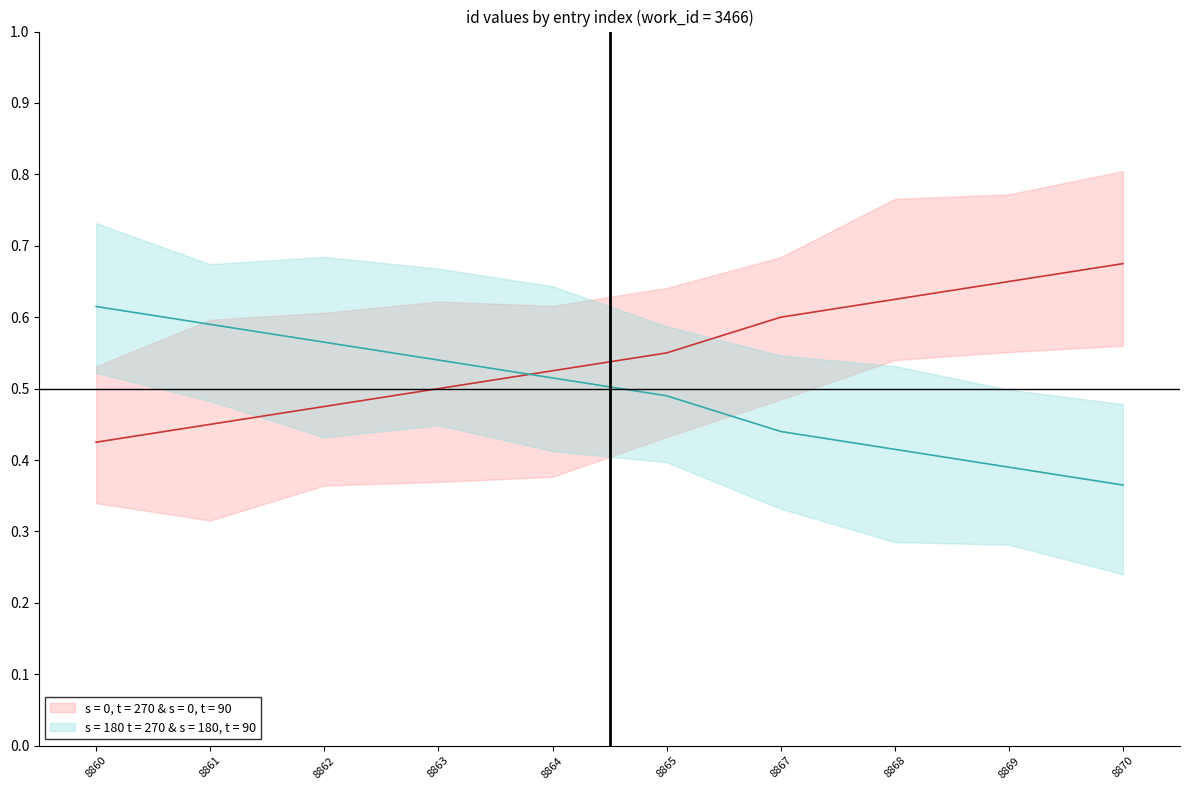

Reading left to right, what are all the values shown in this chart?

id_upper: 8860=0.4	8861=0.5	8862=0.5	8863=0.5	8864=0.5	8865=0.6	8867=0.6	8868=0.6	8869=0.7	8870=0.7
id_lower: 8860=0.6	8861=0.6	8862=0.6	8863=0.5	8864=0.5	8865=0.5	8867=0.4	8868=0.4	8869=0.4	8870=0.4